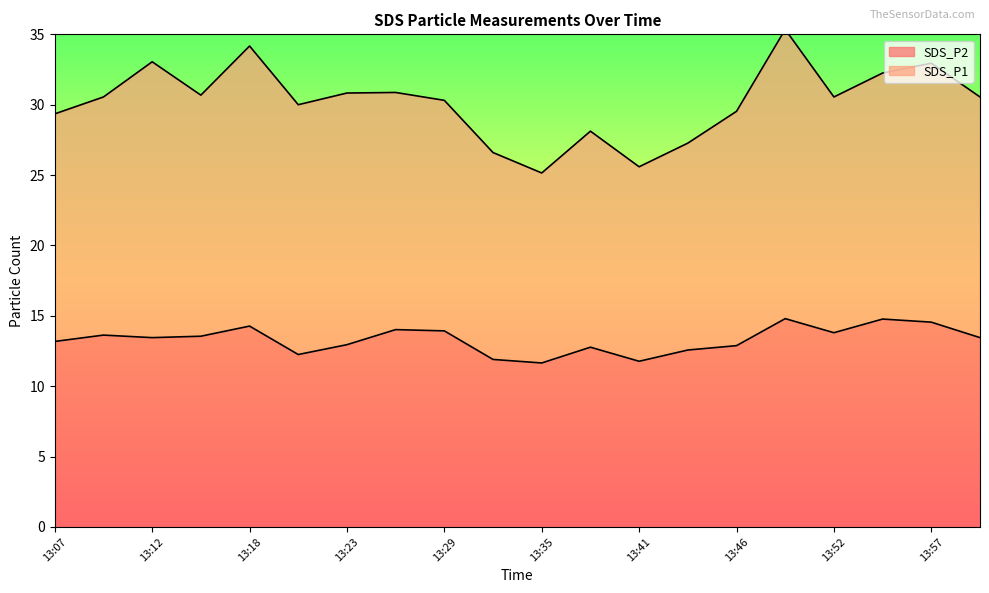

Reading left to right, extract all data points from this chart.

13:07=13.2	13:09=13.6	13:12=13.4	13:15=13.6	13:18=14.3	13:21=12.2	13:23=12.9	13:26=14.0	13:29=13.9	13:32=11.9	13:35=11.7	13:38=12.8	13:41=11.8	13:44=12.6	13:46=12.9	13:49=14.8	13:52=13.8	13:54=14.8	13:57=14.6	13:59=13.4